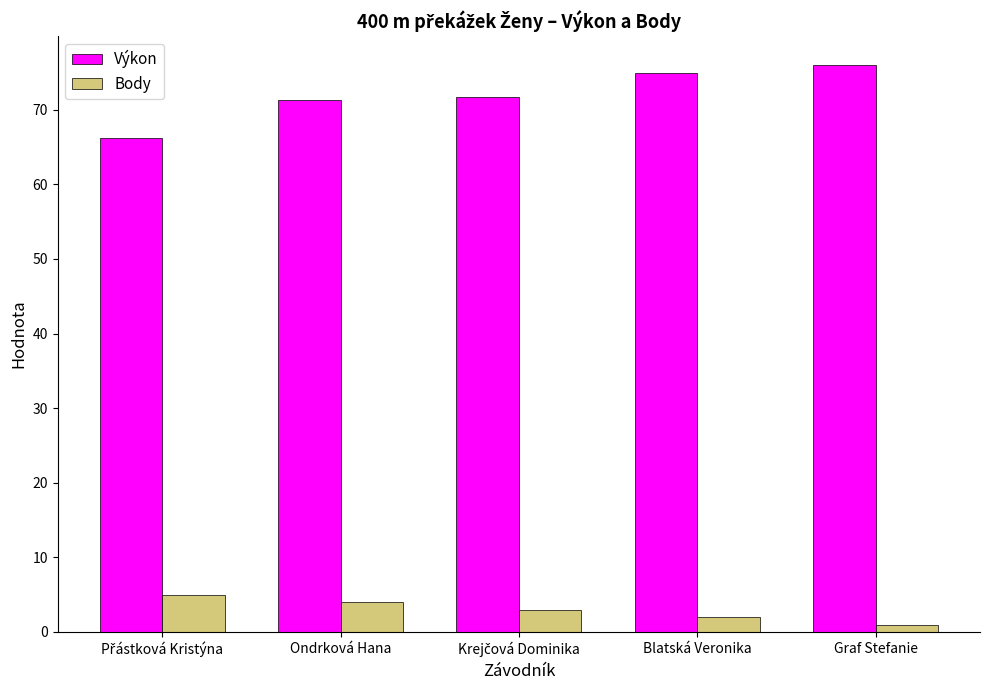

What is the minimum value for Výkon?

66.2